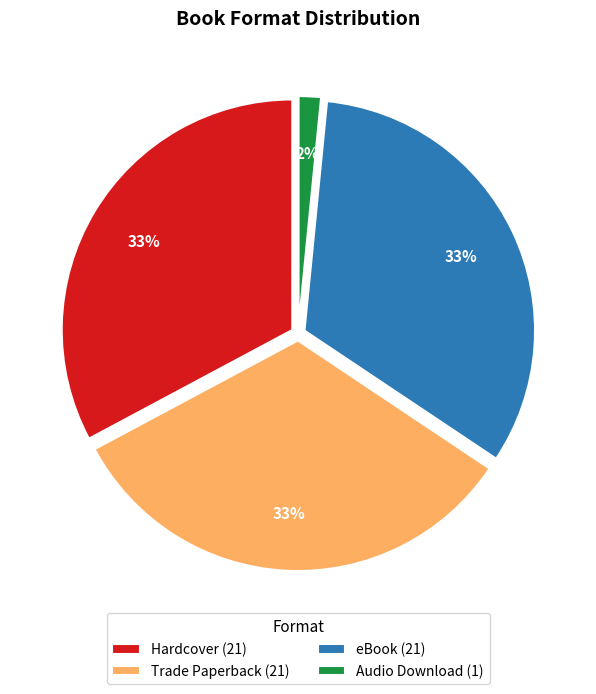

The eBook (21) slice represents 33% of the pie. True or false?

True